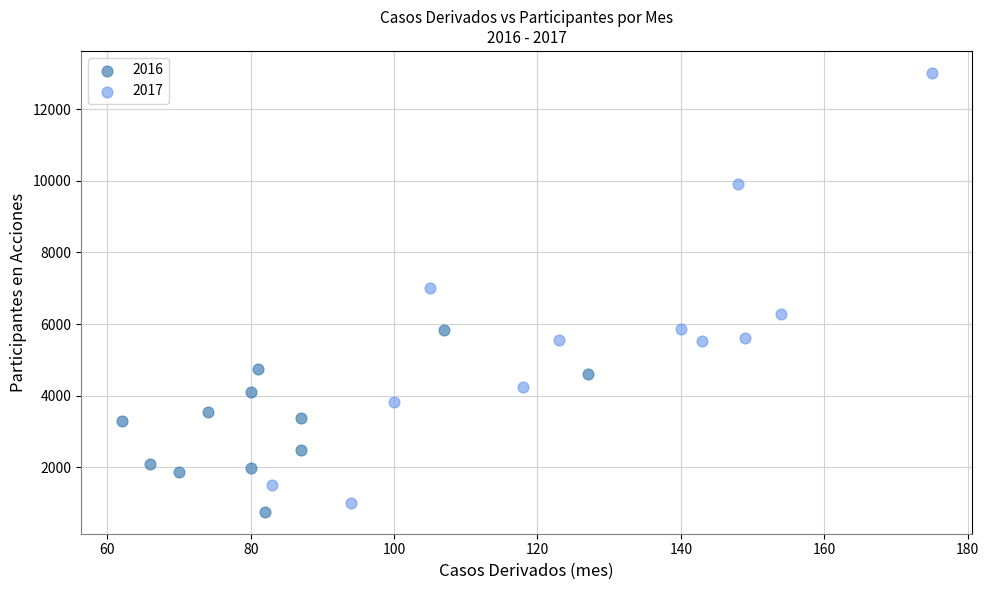

Which series has the largest Y range (max minus min)?

2017